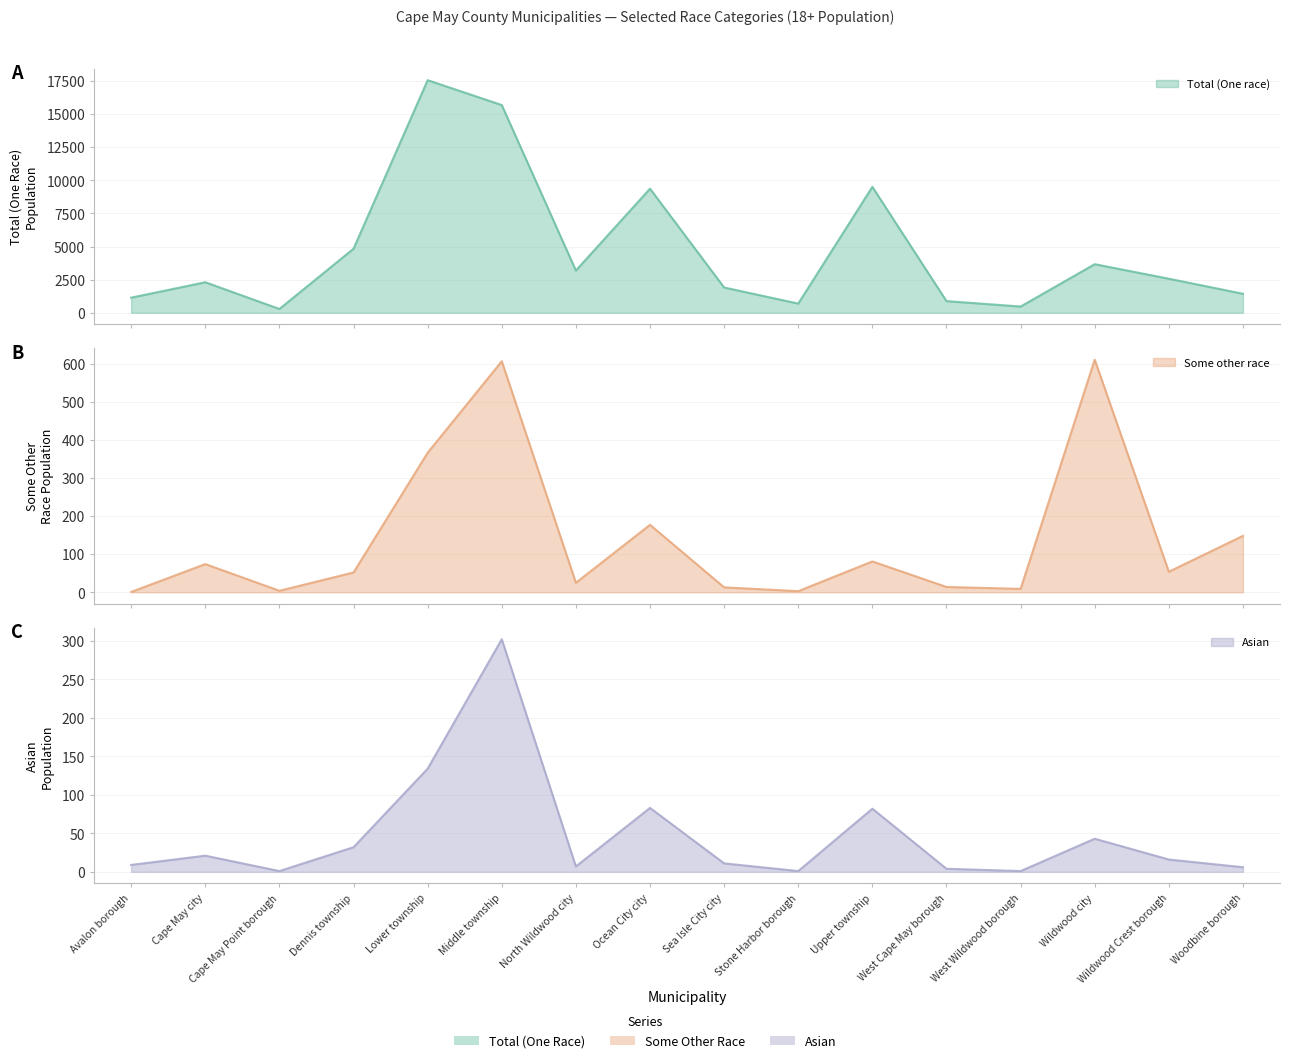

What is the difference between the maximum and minimum values in the Asian series?

301